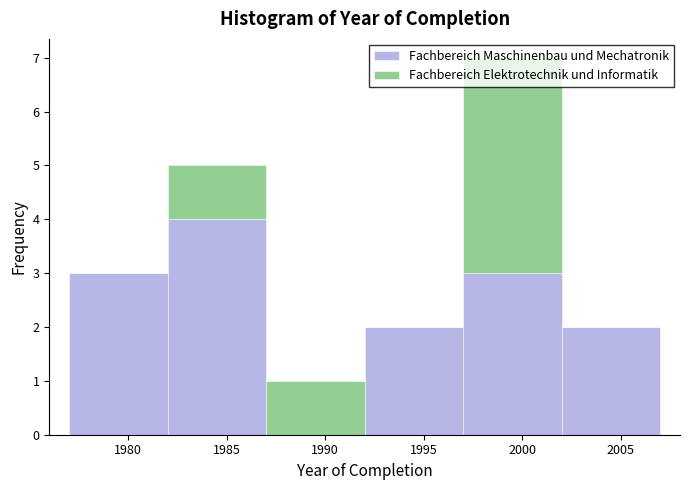

What is the total height of the stacked bar covering 1997 to 2002 on the x-axis? The values are not printed on the chart, so give them approximately, as read against the axis.

7